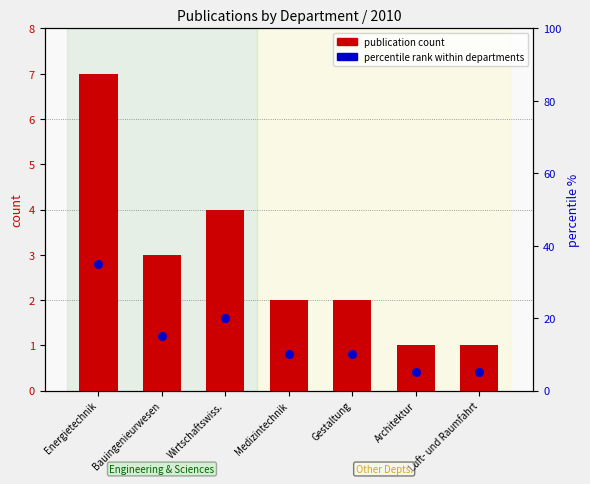

Which series contains the highest Y value?

percentile rank within departments